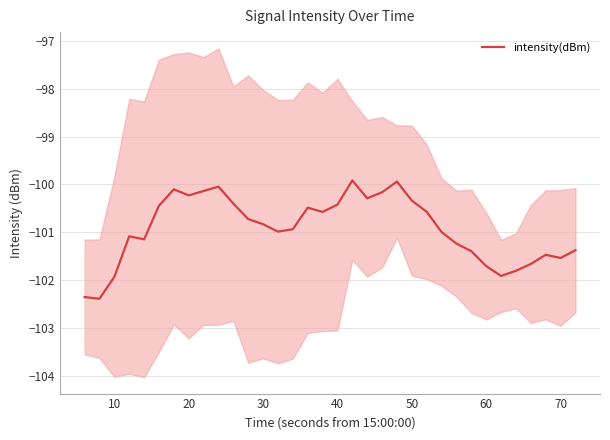

How many values exceed -100?

2